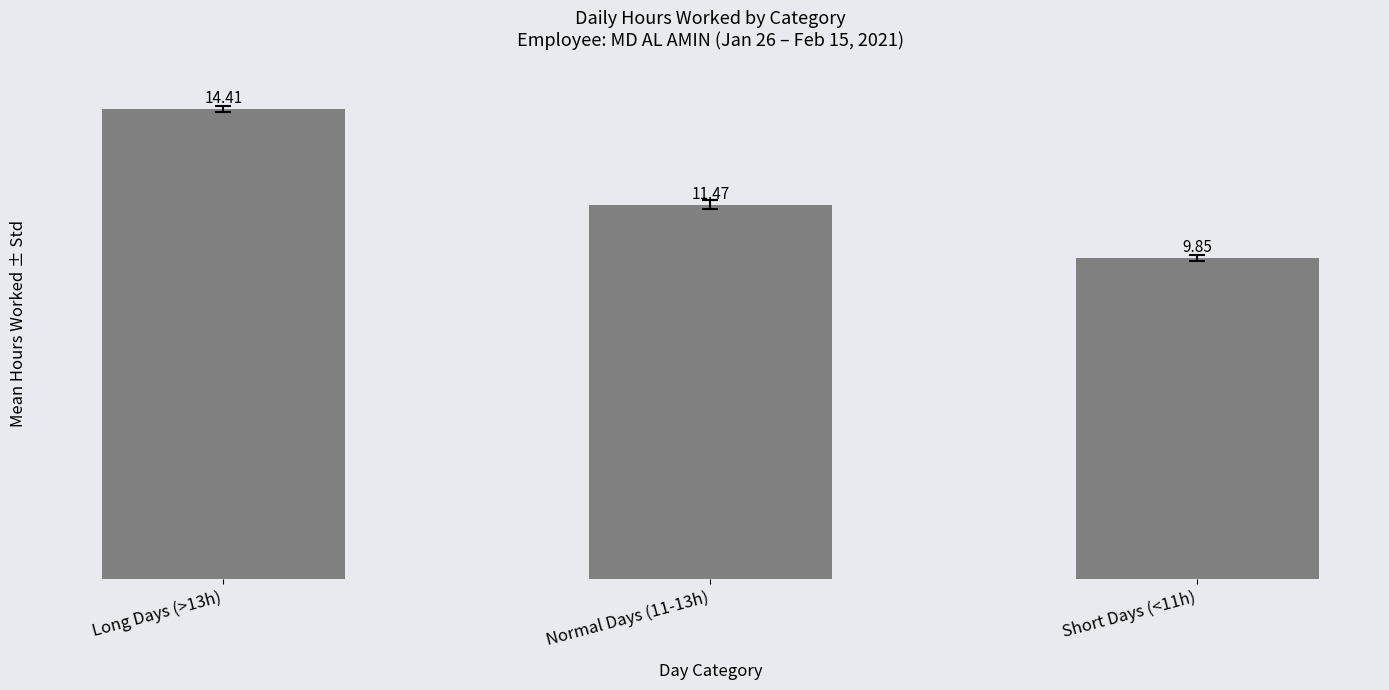

What is the average value?

11.9